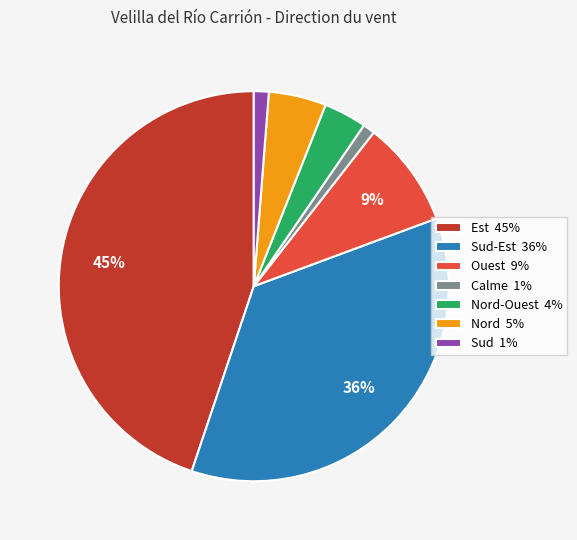

Is it true that Sud 1% is 1% of the pie?

True